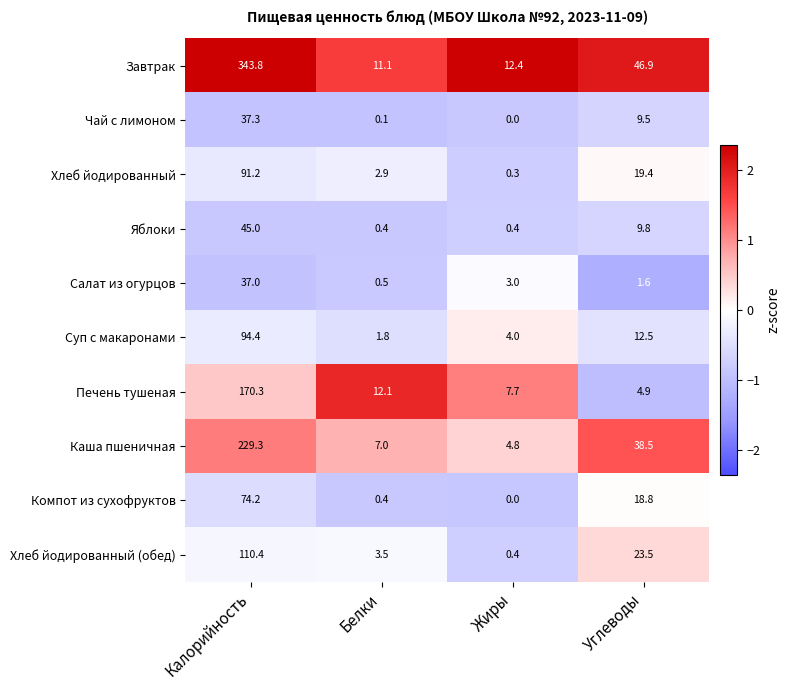

Is it true that Суп с макаронами equals 1.8 at Белки?

True